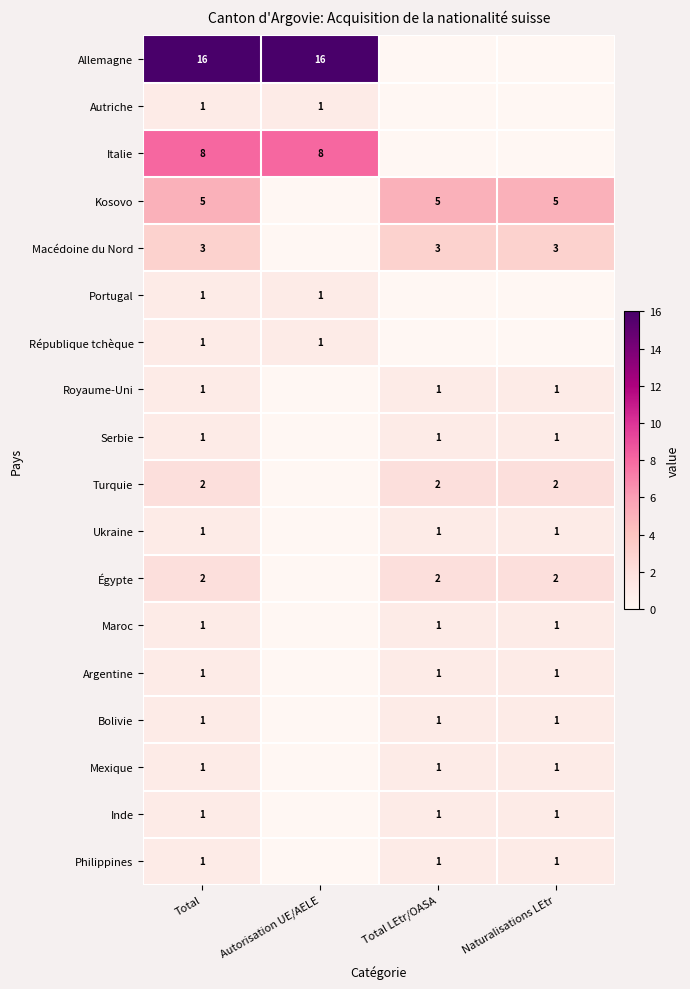

Is it true that Ukraine equals 2 at Total?

False